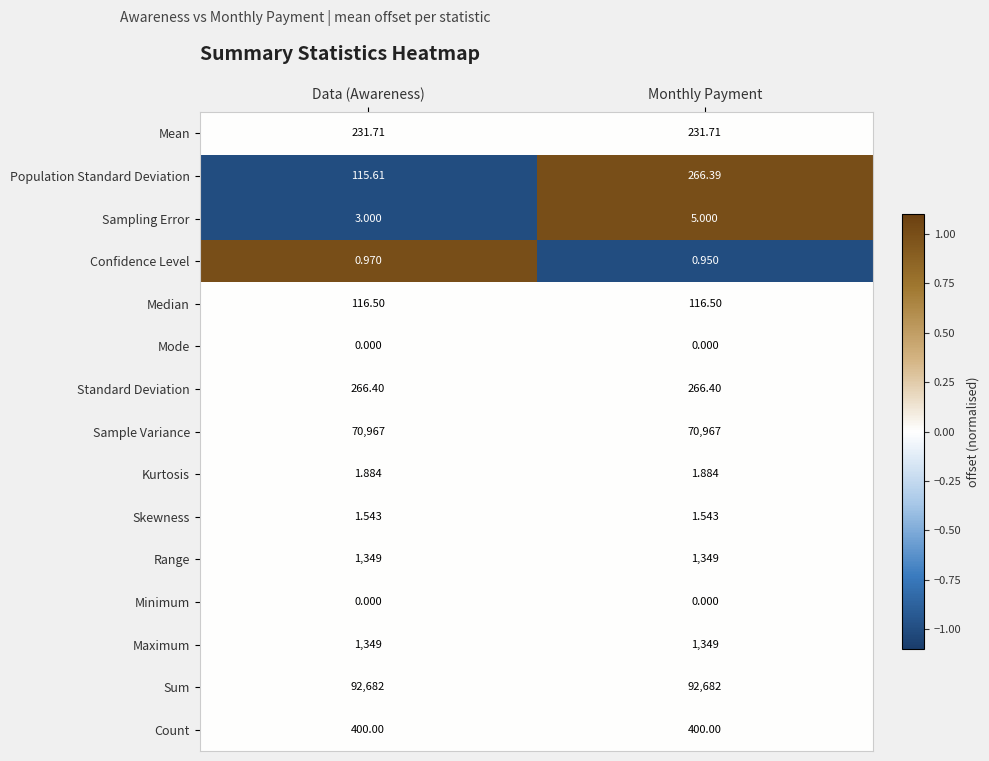

What is the total value across all series at Data (Awareness)?

167484.6